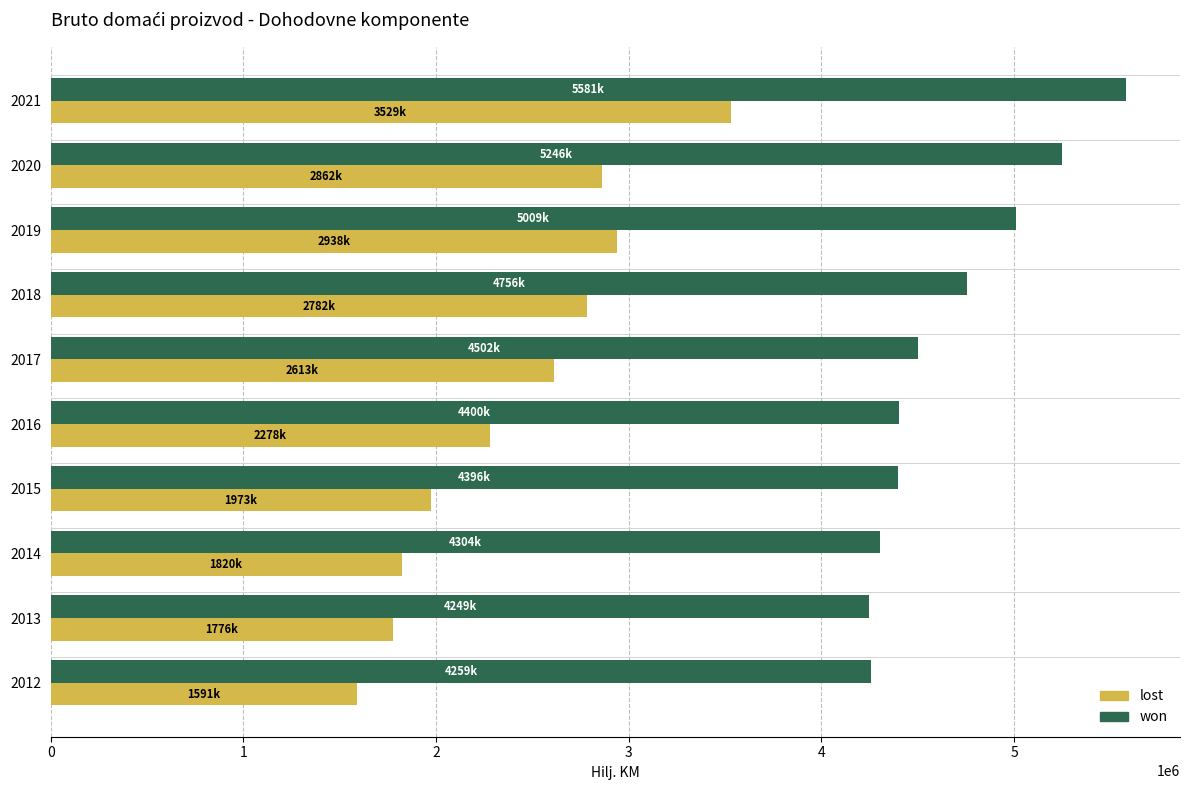

What is the difference between the second highest and second lowest values in the won series?

987277